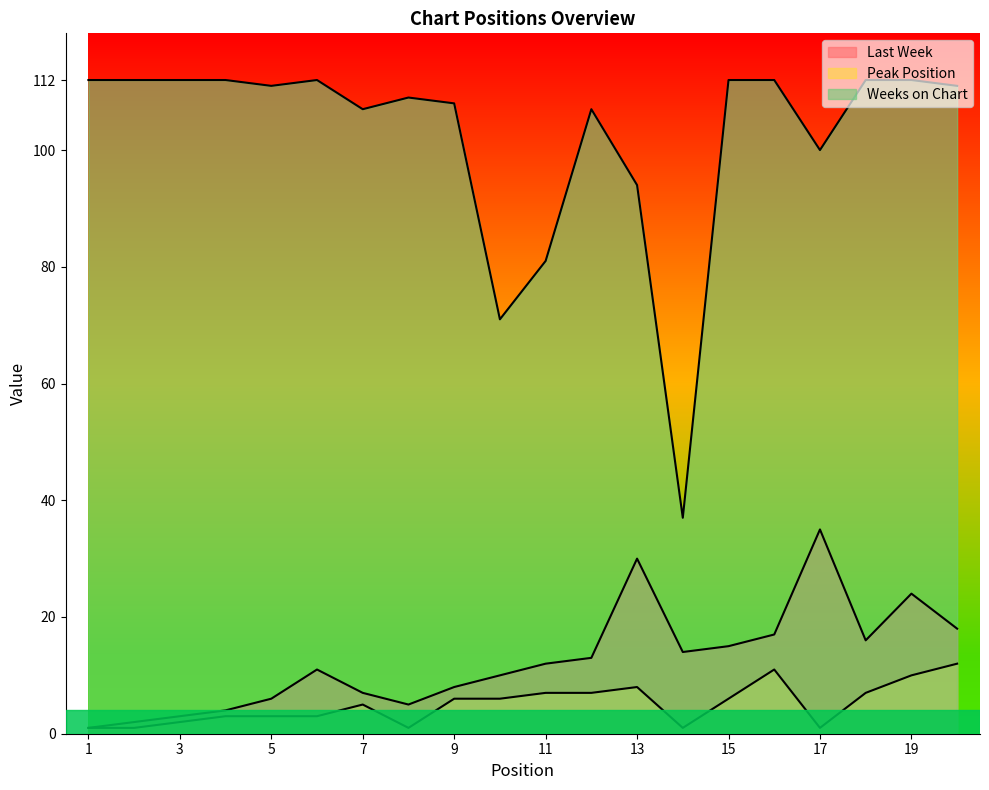

List the labels in order of Weeks on Chart value, largest first.

1, 2, 3, 4, 6, 15, 16, 18, 19, 5, 20, 8, 9, 7, 12, 17, 13, 11, 10, 14